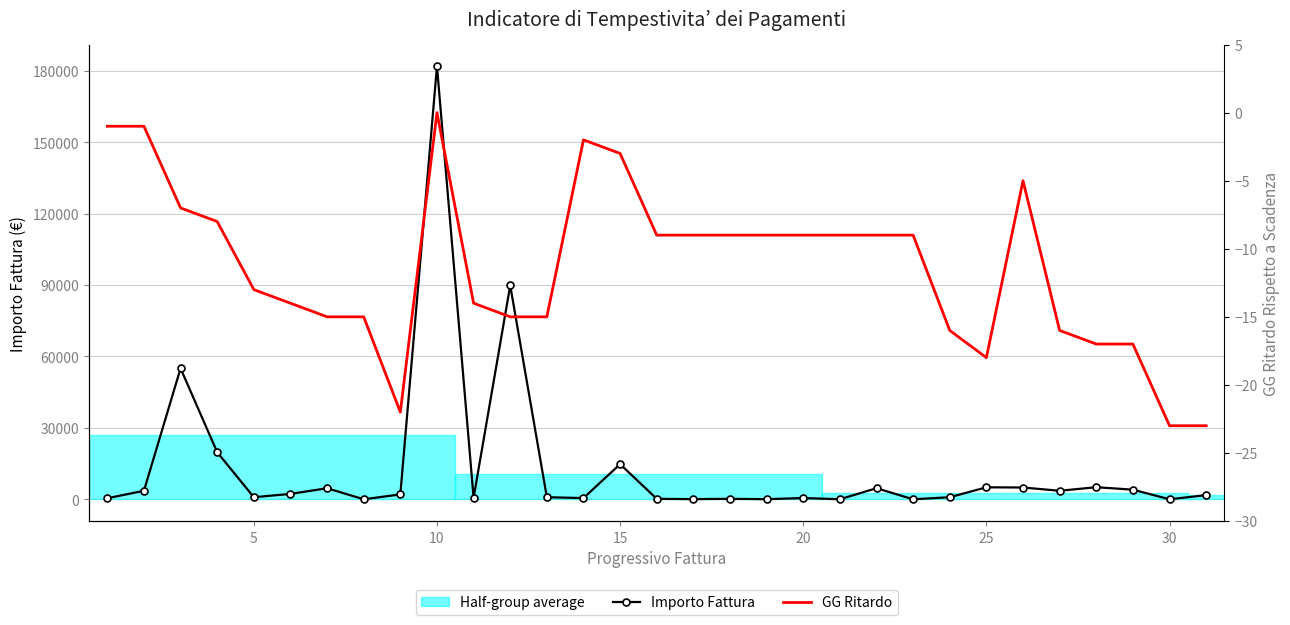

What is the minimum value for GG Ritardo?

-23.0